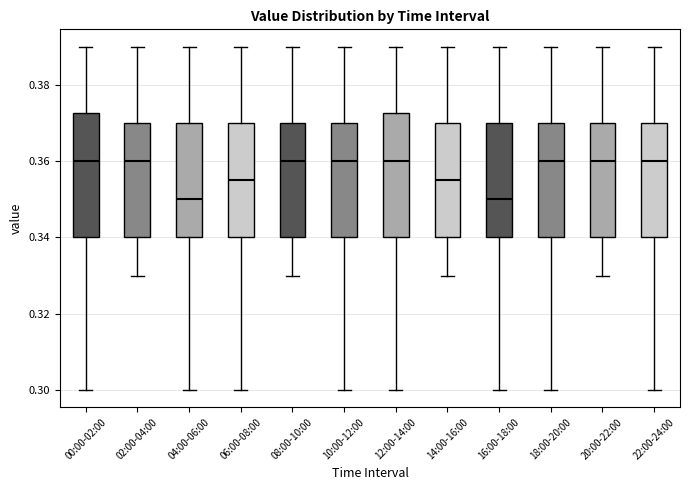

Reading left to right, read every box against the y-axis: the position of its median line, the range the box covers, and the ends of its whiskers. The values are not printed on the chart, so give them approximately, as read against the axis.

00:00-02:00: median 0.360, box 0.340 to 0.372, whiskers 0.300 to 0.390
02:00-04:00: median 0.360, box 0.340 to 0.370, whiskers 0.330 to 0.390
04:00-06:00: median 0.350, box 0.340 to 0.370, whiskers 0.300 to 0.390
06:00-08:00: median 0.356, box 0.340 to 0.370, whiskers 0.300 to 0.390
08:00-10:00: median 0.360, box 0.340 to 0.370, whiskers 0.330 to 0.390
10:00-12:00: median 0.360, box 0.340 to 0.370, whiskers 0.300 to 0.390
12:00-14:00: median 0.360, box 0.340 to 0.372, whiskers 0.300 to 0.390
14:00-16:00: median 0.356, box 0.340 to 0.370, whiskers 0.330 to 0.390
16:00-18:00: median 0.350, box 0.340 to 0.370, whiskers 0.300 to 0.390
18:00-20:00: median 0.360, box 0.340 to 0.370, whiskers 0.300 to 0.390
20:00-22:00: median 0.360, box 0.340 to 0.370, whiskers 0.330 to 0.390
22:00-24:00: median 0.360, box 0.340 to 0.370, whiskers 0.300 to 0.390